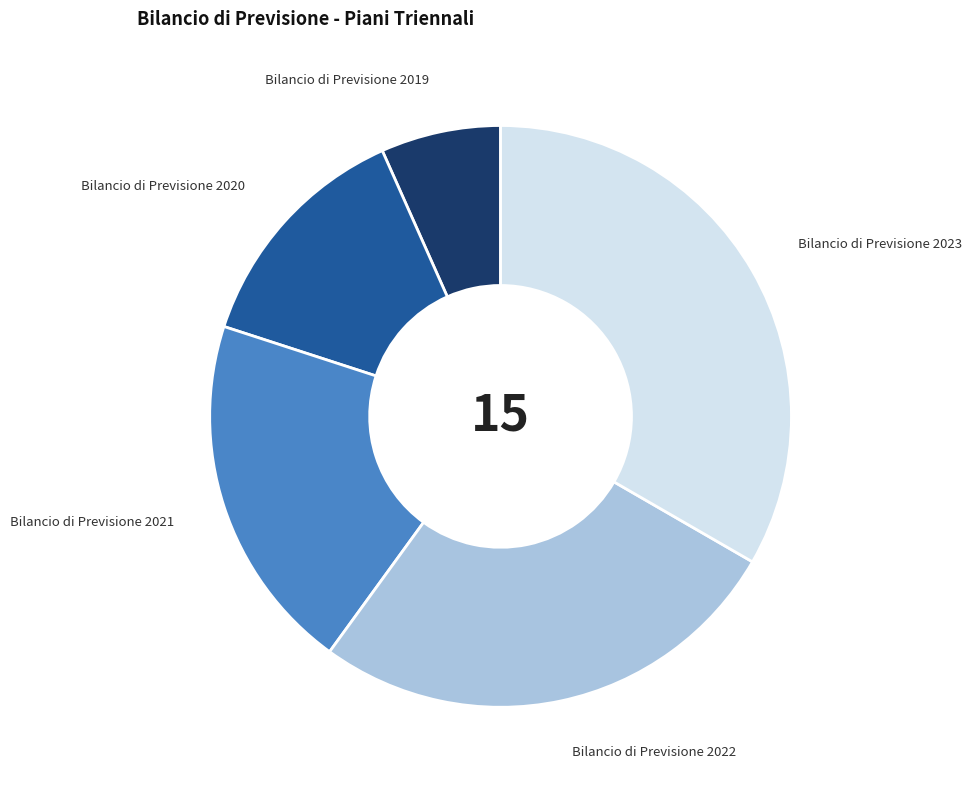

Is the sum of Bilancio di Previsione 2021 and Bilancio di Previsione 2020 greater than half?

No